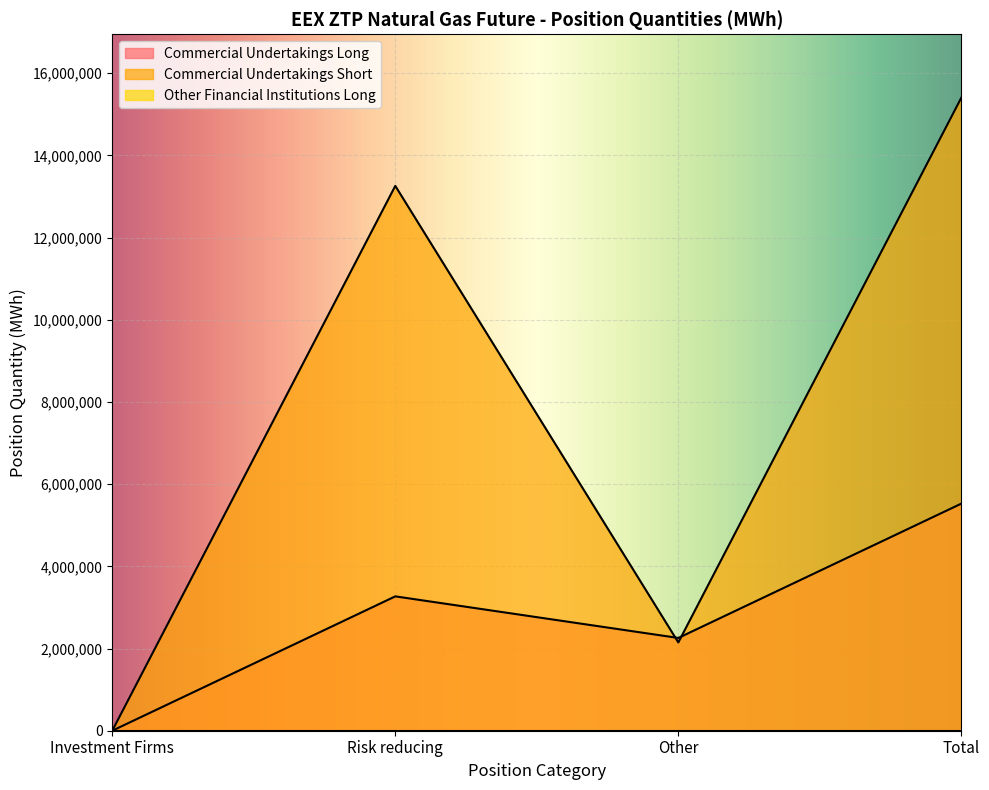

Where is the first local minimum for Commercial Undertakings Long?

Other